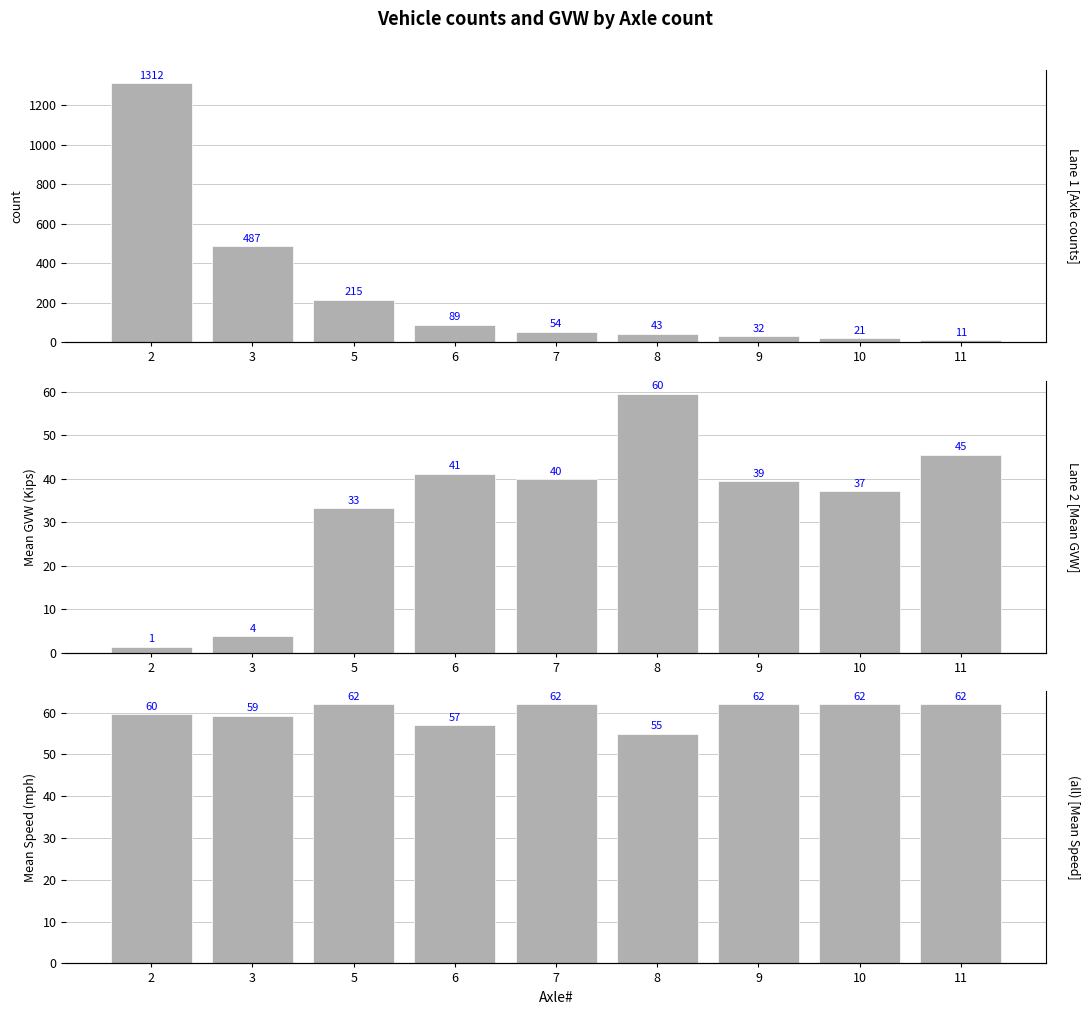

What is the value of the Mean GVW bar at the 9th from the left?

45.5